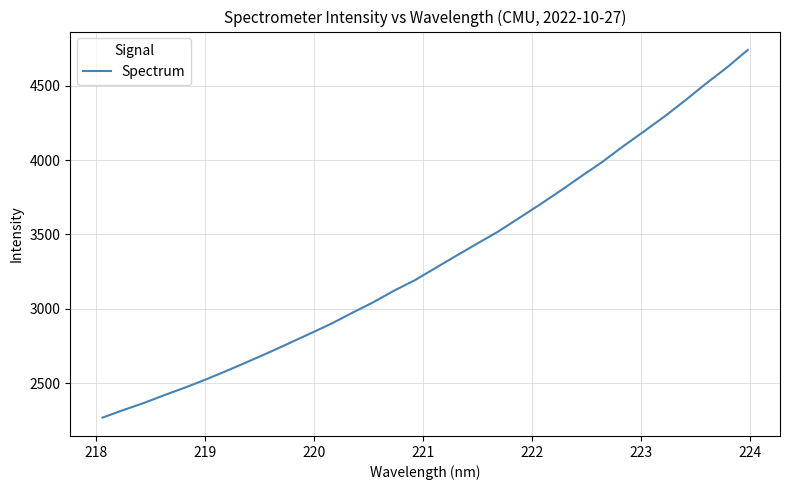

What is the difference between the maximum and minimum values?

2472.9